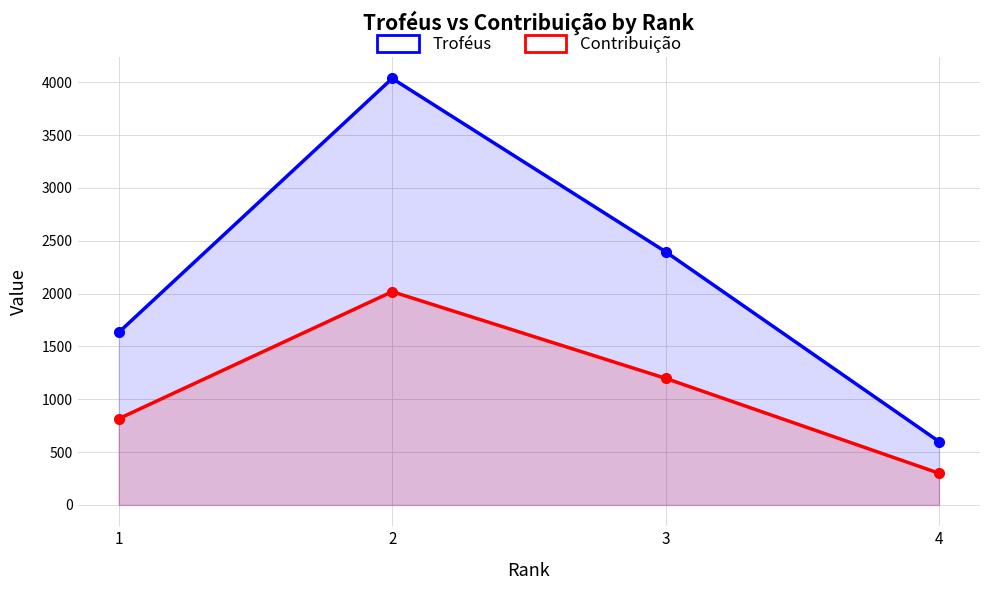

What are all the series names shown in the legend?

Troféus, Contribuição